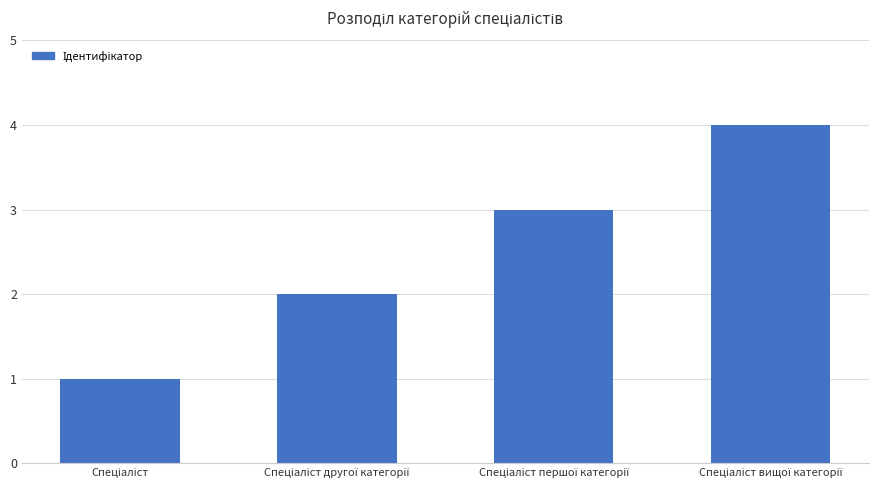

Does the chart contain any negative values?

No